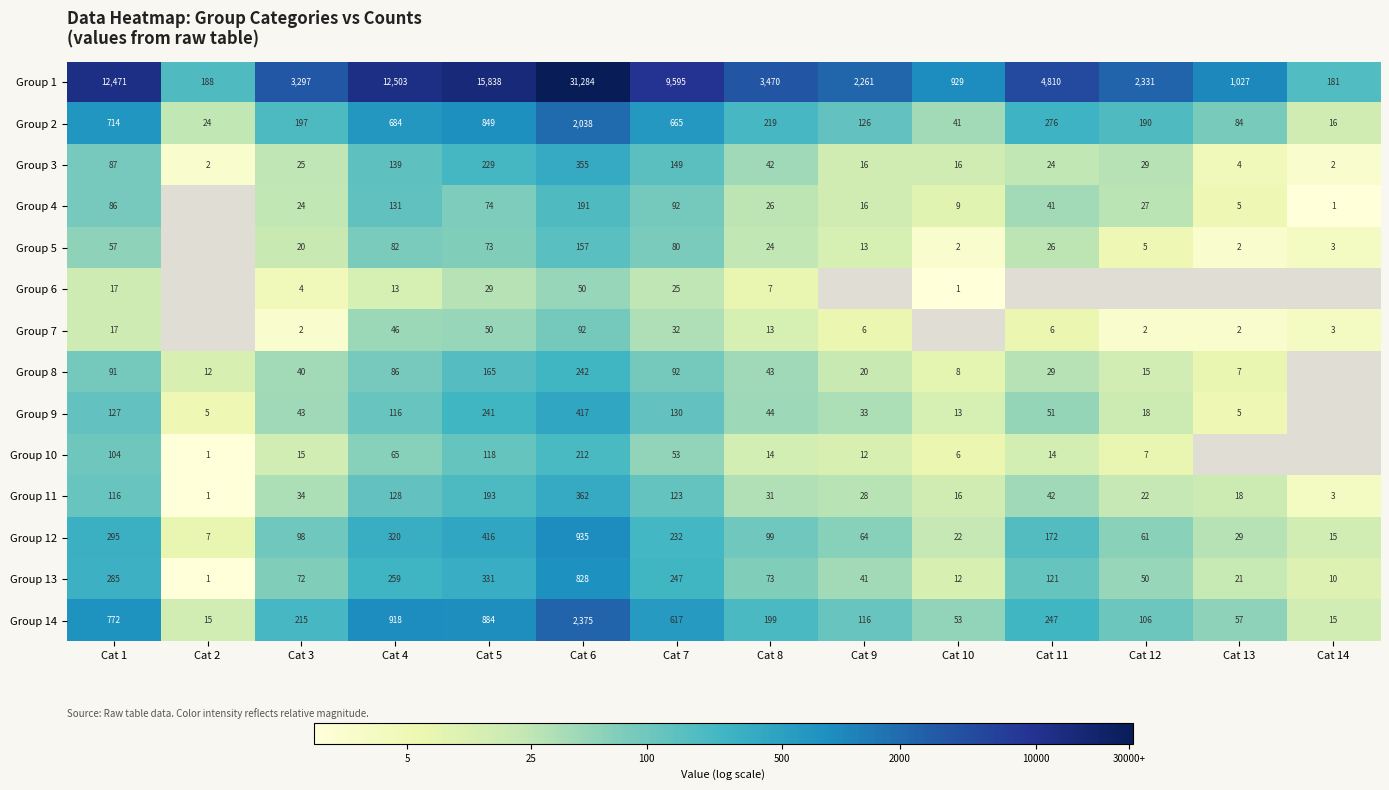

Is the value of Group 8 at Cat 11 greater than the value of Group 9 at Cat 10?

Yes